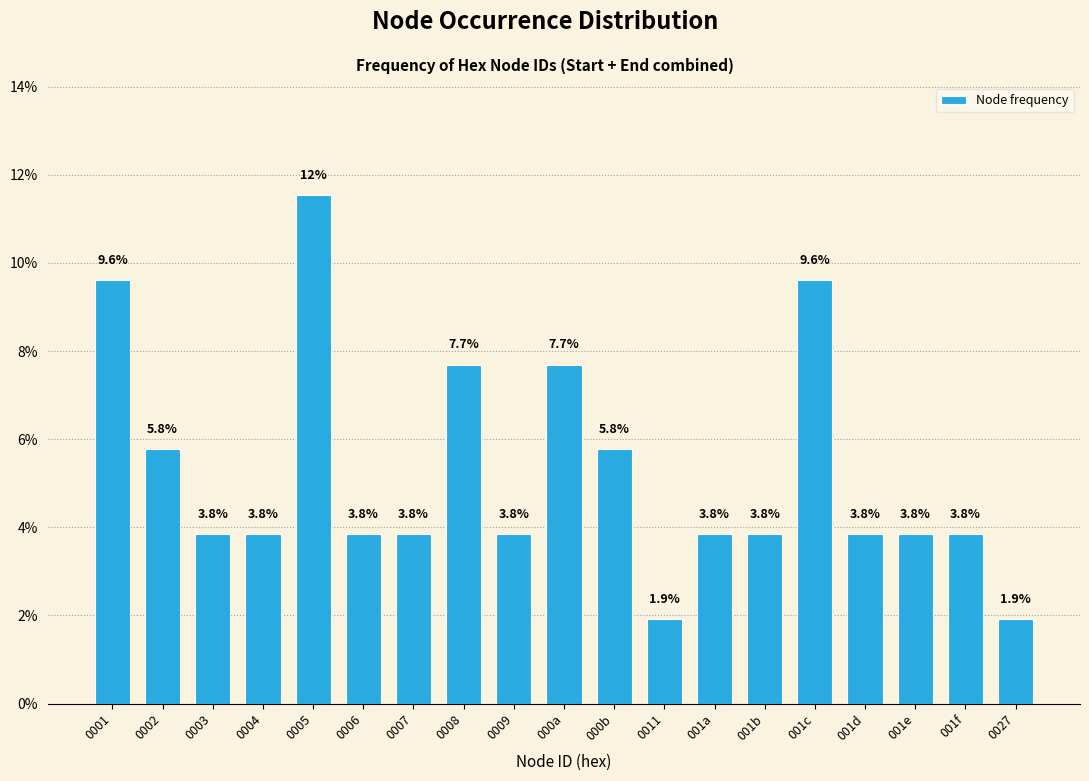

Does the chart contain any negative values?

No